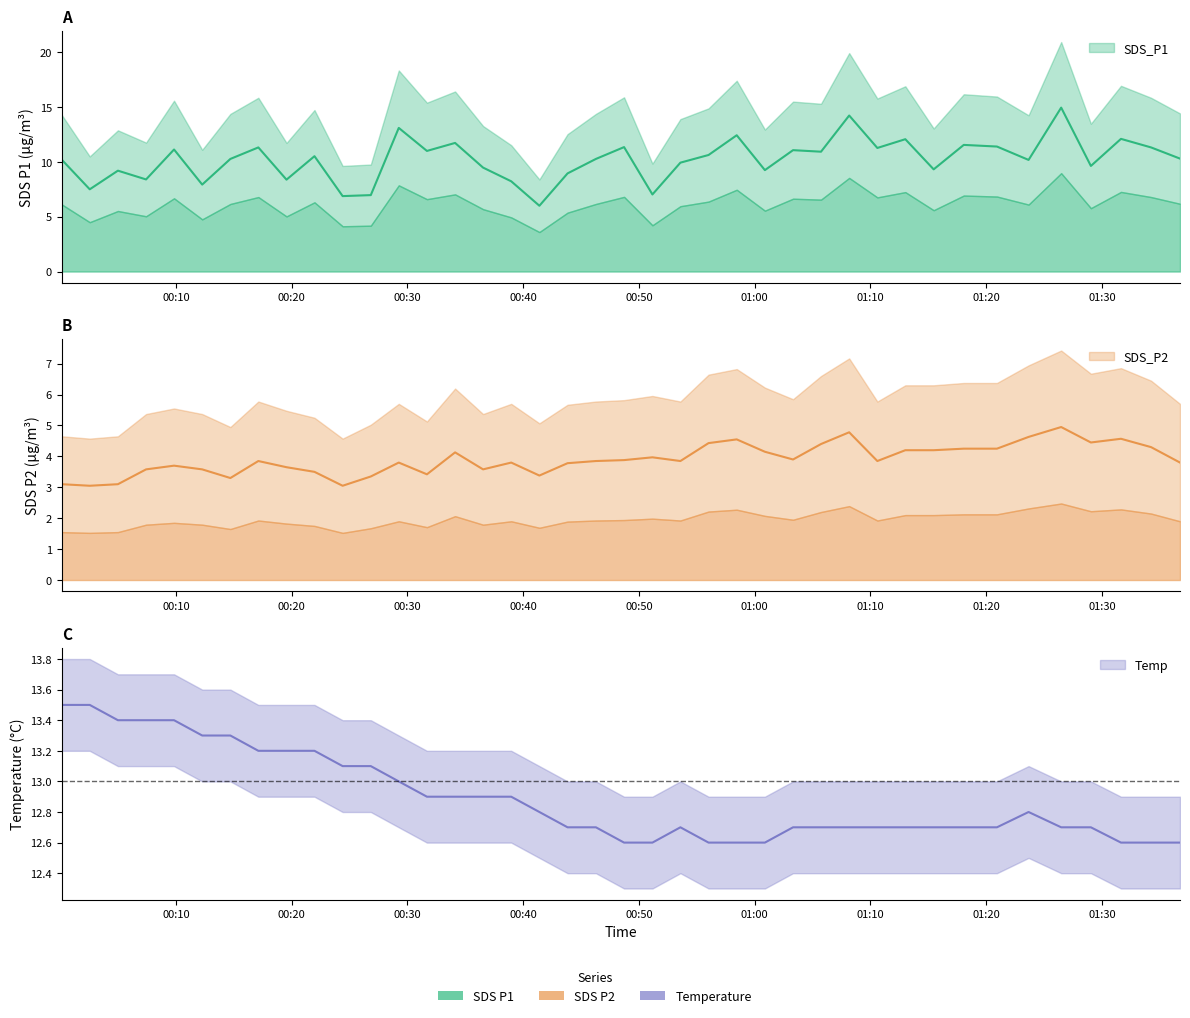

Reading left to right, extract all data points from this chart.

SDS_P1: 10.2	7.5	9.2	8.4	11.1	7.9	10.3	11.3	8.4	10.5	6.9	7.0	13.1	11.0	11.7	9.5	8.2	6.0	8.9	10.3	11.3	7.0	9.9	10.6	12.4	9.2	11.1	10.9	14.2	11.3	12.1	9.3	11.6	11.4	10.2	14.9	9.6	12.1	11.3	10.3
SDS_P2: 3.1	3.0	3.1	3.6	3.7	3.6	3.3	3.9	3.6	3.5	3.0	3.4	3.8	3.4	4.1	3.6	3.8	3.4	3.8	3.9	3.9	4.0	3.9	4.4	4.5	4.2	3.9	4.4	4.8	3.9	4.2	4.2	4.2	4.2	4.6	5.0	4.5	4.6	4.3	3.8
Temp: 13.5	13.5	13.4	13.4	13.4	13.3	13.3	13.2	13.2	13.2	13.1	13.1	13.0	12.9	12.9	12.9	12.9	12.8	12.7	12.7	12.6	12.6	12.7	12.6	12.6	12.6	12.7	12.7	12.7	12.7	12.7	12.7	12.7	12.7	12.8	12.7	12.7	12.6	12.6	12.6